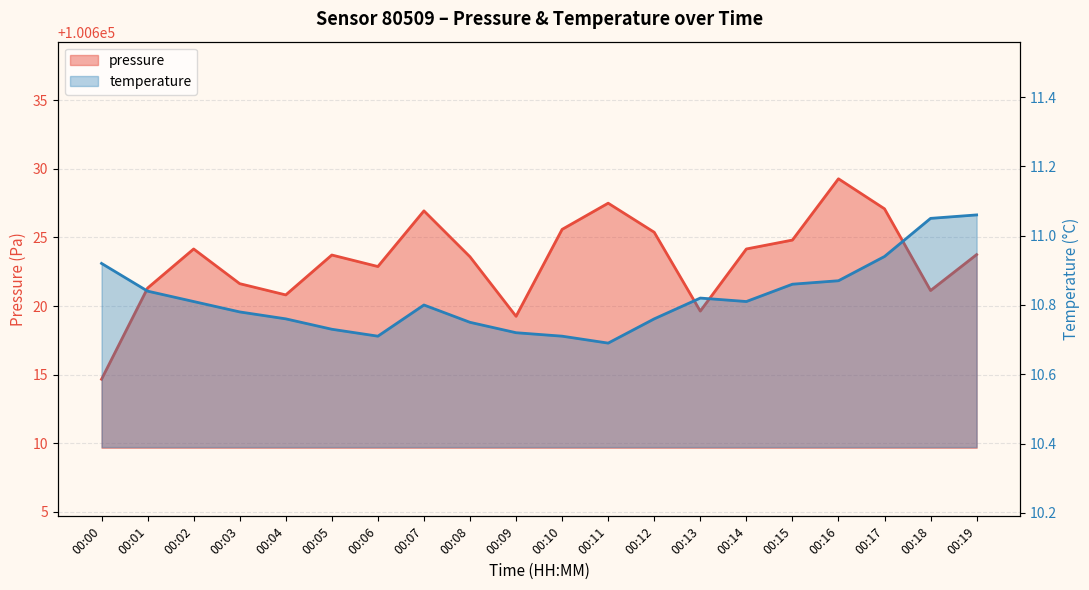

True or false: temperature has a value of 10.8 at 00:14.

True